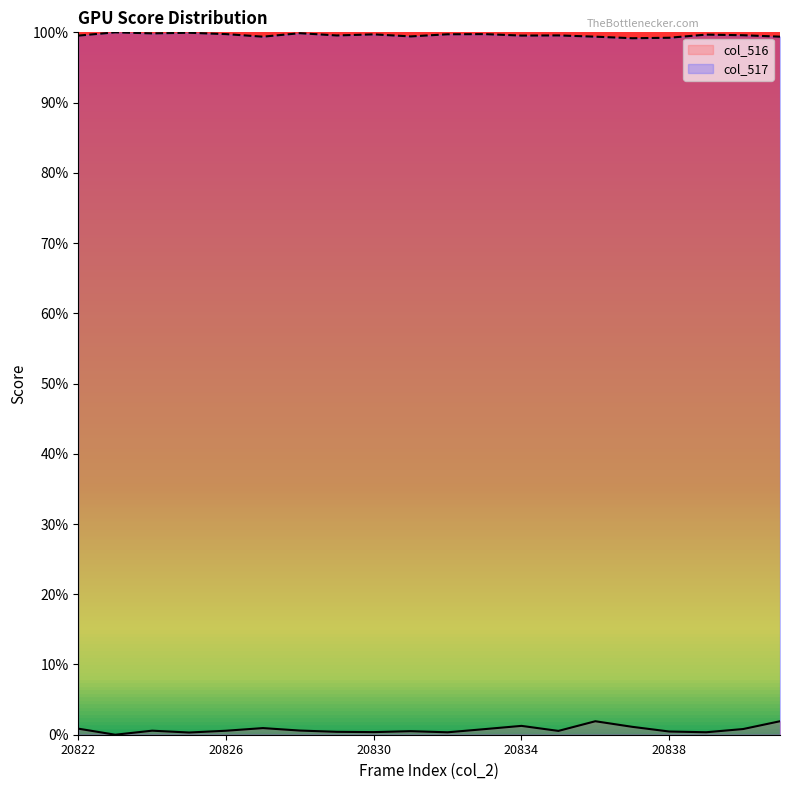

Where is the first local maximum for col_516?

20824